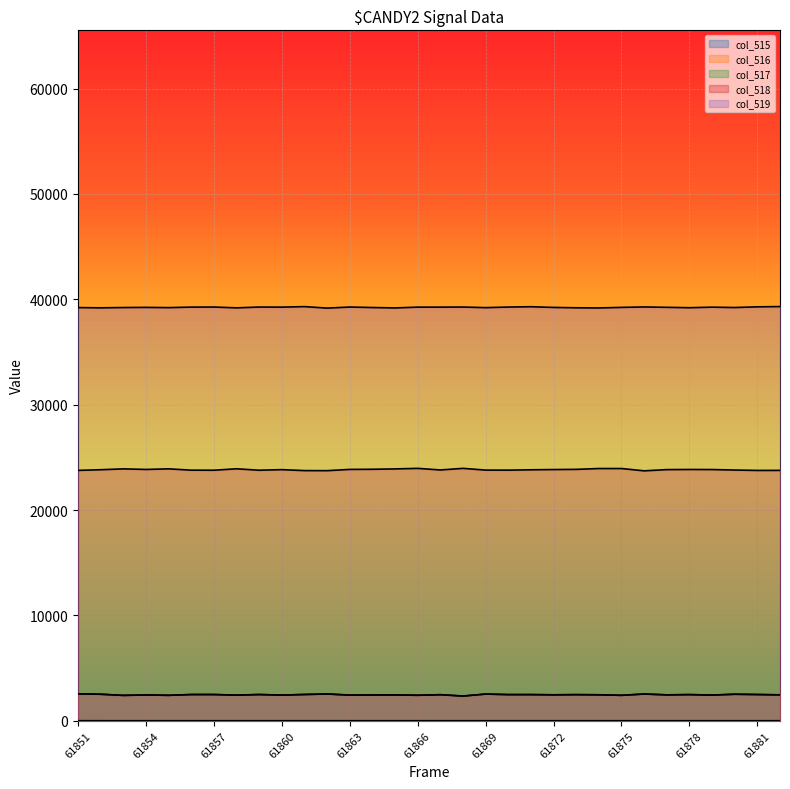

Which category has the lowest value in the col_515 series?

61868